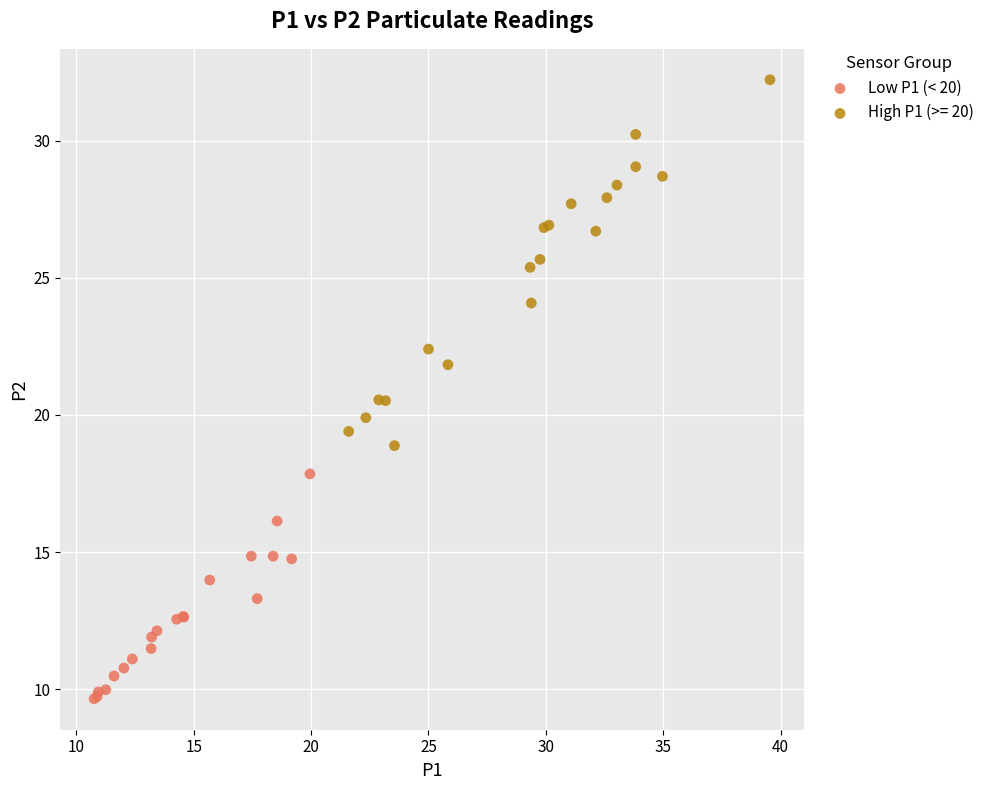

Which series contains the highest Y value?

High P1 (>= 20)